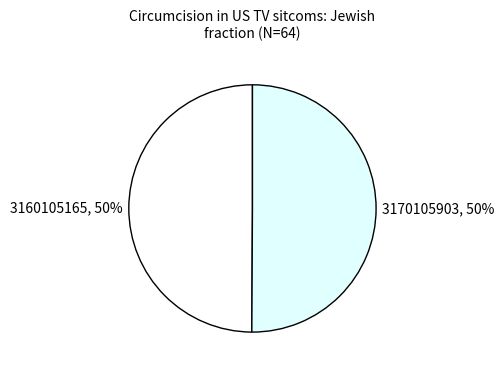

How many segments does this pie chart have?

2